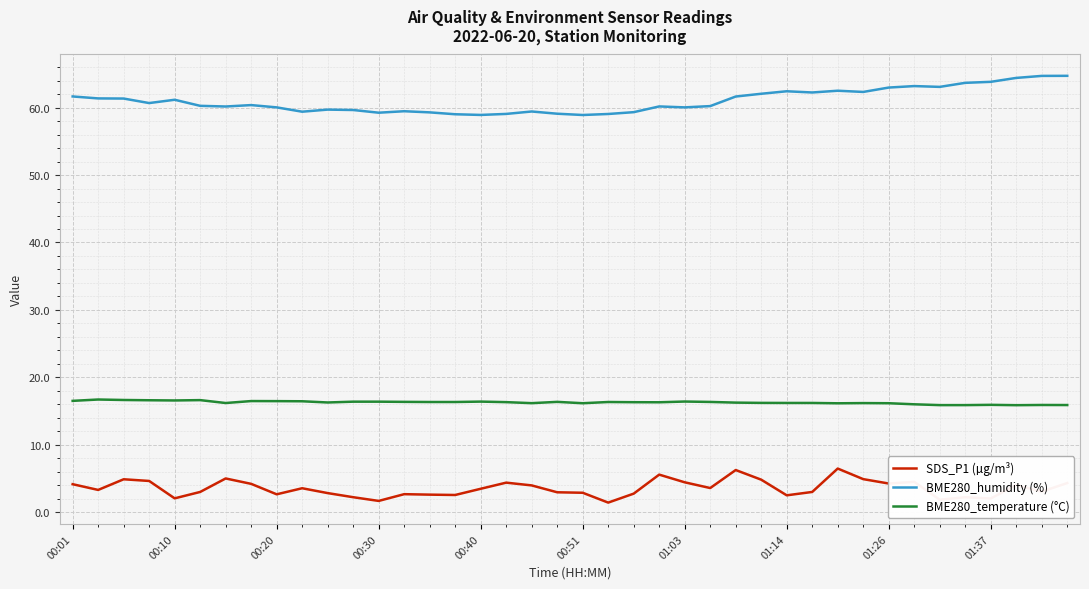

Which series has the largest total across all categories?

BME280_humidity (%)